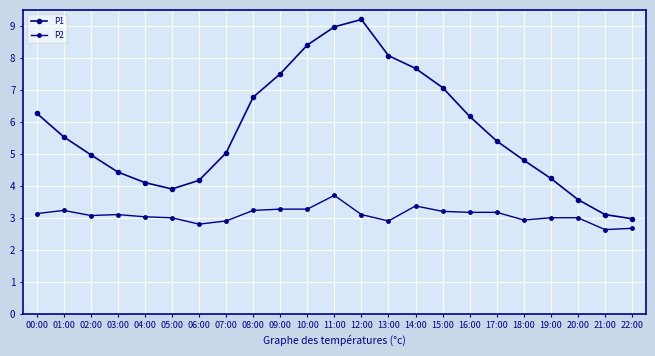

What is the approximate value of P2 at 13:00?

2.9